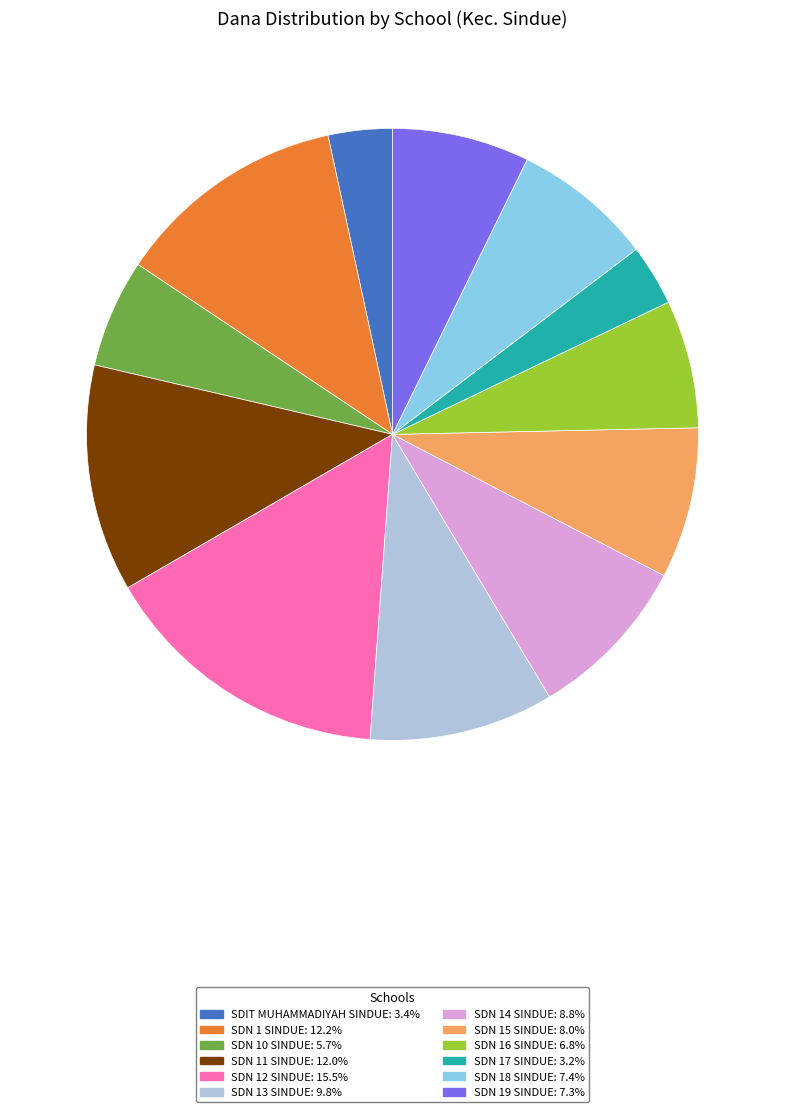

Which slice is the largest?

SDN 12 SINDUE